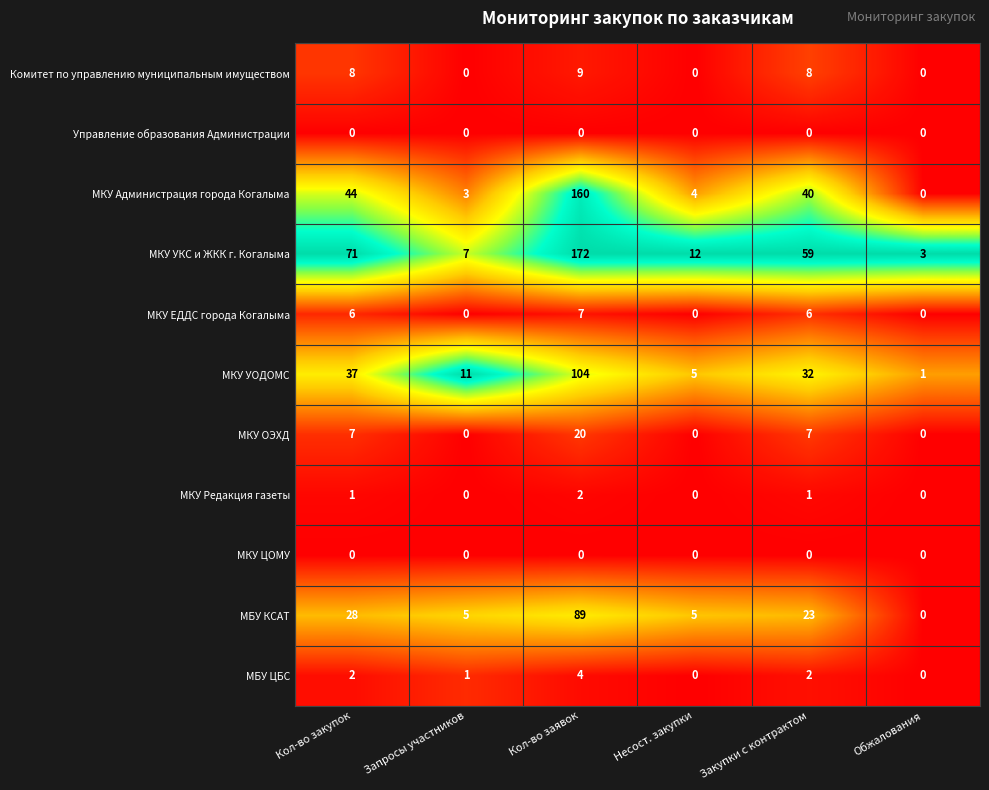

Where is МКУ Администрация города Когалыма nearest to the value 80?

Кол-во закупок